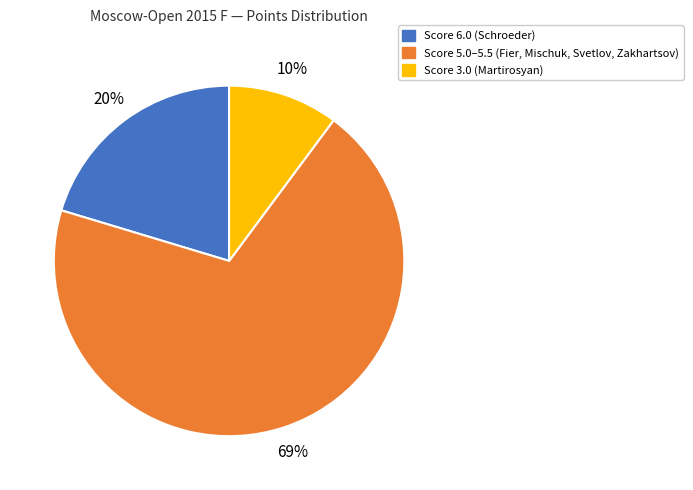

Is there any slice that represents more than half of the pie?

Yes